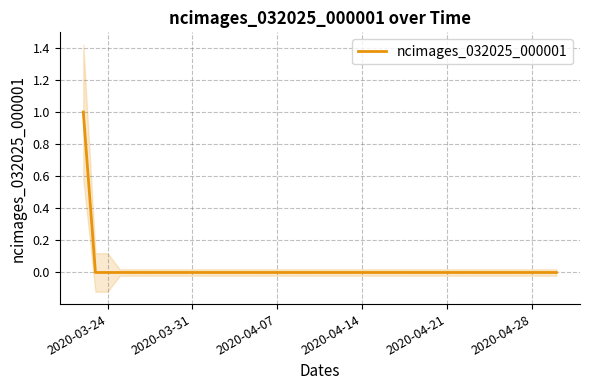

True or false: ncimages_032025_000001 has a value of 0 at 2020-03-24.

True